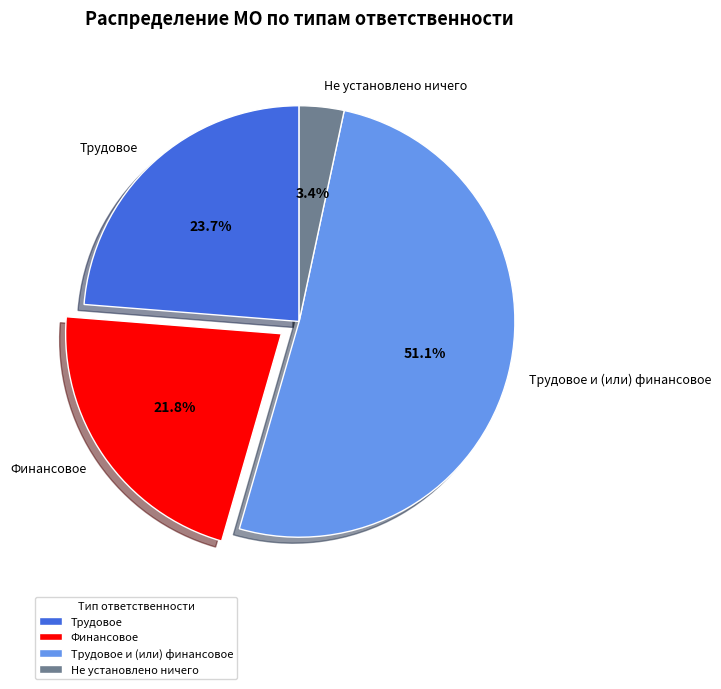

Count the number of slices in the pie.

4